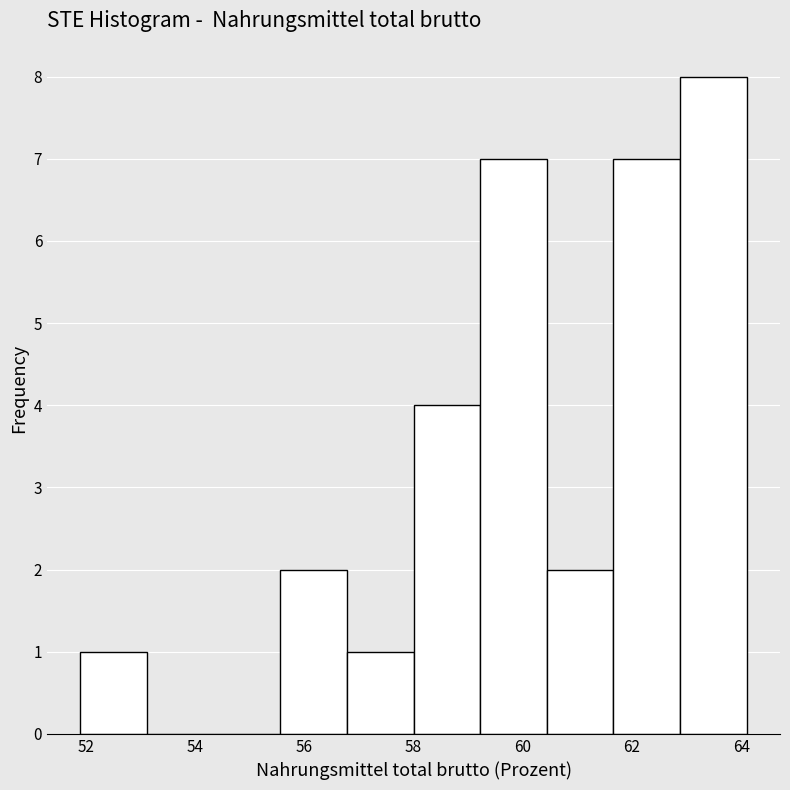

Reading left to right, transcribe this chart: for each bar, give the range it covers on the x-axis and its height. Neither the bar edges nor the heights are printed on the chart, so give them approximately, as read against the axes.

51.90 to 53.12: 1
53.12 to 54.34: 0
54.34 to 55.56: 0
55.56 to 56.78: 2
56.78 to 58.00: 1
58.00 to 59.22: 4
59.22 to 60.44: 7
60.44 to 61.66: 2
61.66 to 62.88: 7
62.88 to 64.10: 8